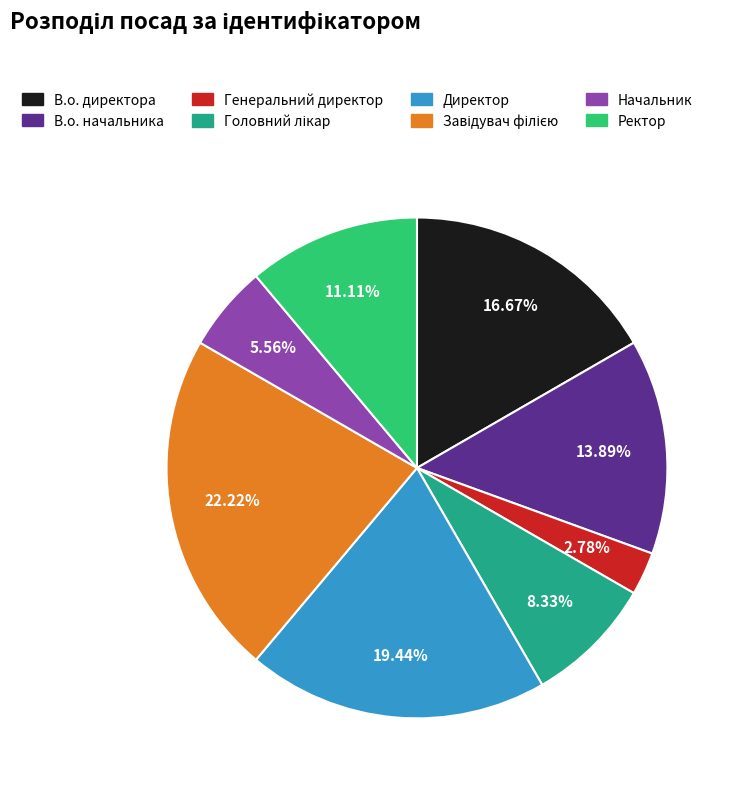

Which category has the smallest portion of the pie?

Генеральний директор